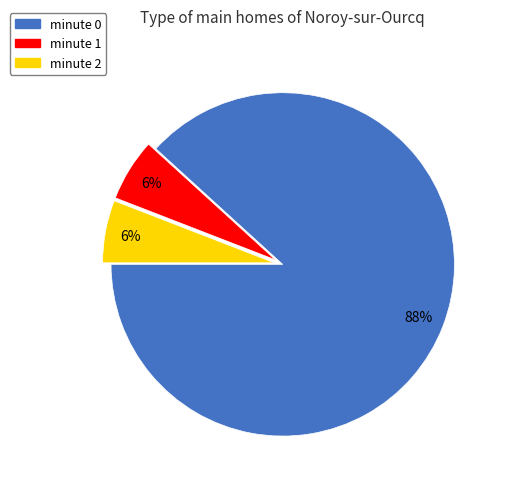

Which category has the biggest portion of the pie?

minute 0